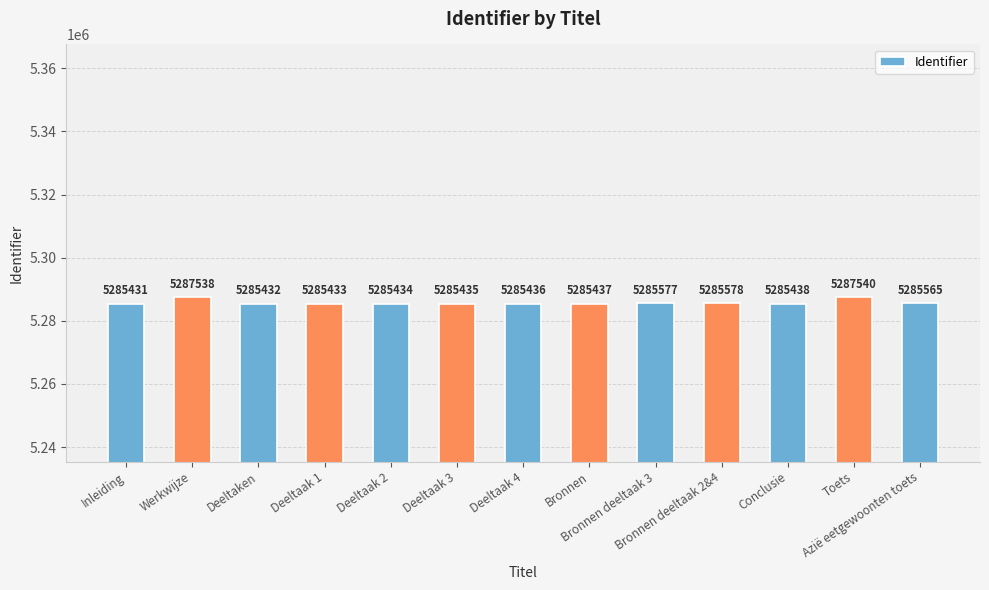

What is the label of the 3rd bar from the right?

Conclusie